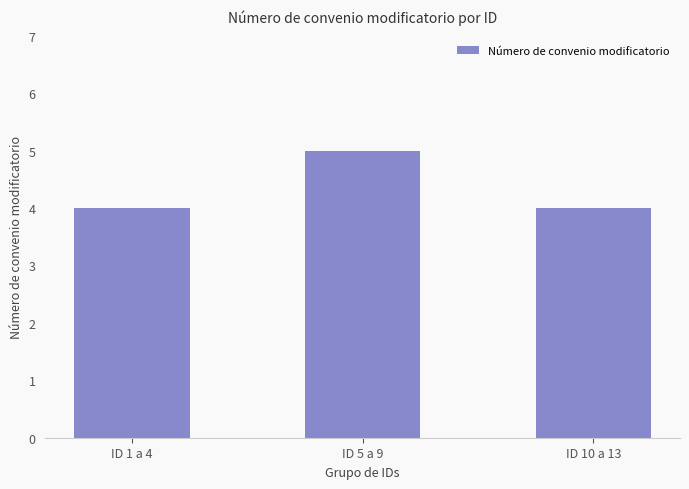

What is the label of the 1st bar from the left?

ID 1 a 4